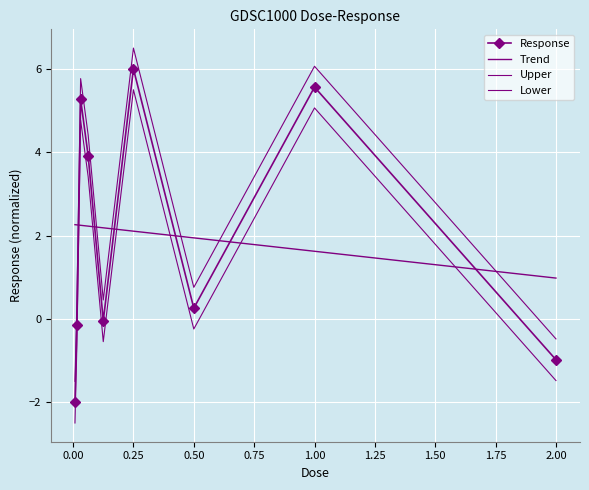

List the labels in order of value, smallest first.

0.0078125, 2.0, 0.015625, 0.125, 0.5, 0.0625, 0.03125, 1.0, 0.25